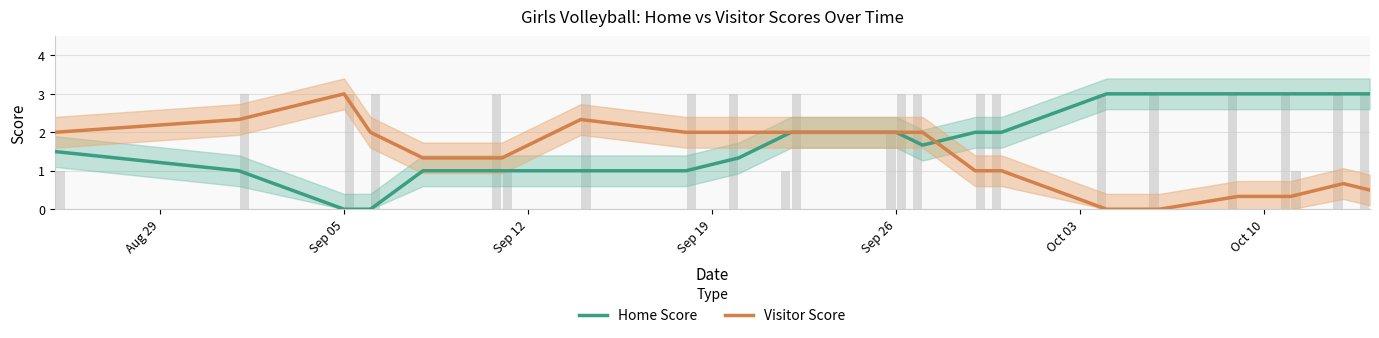

How many data points does each series have?

20